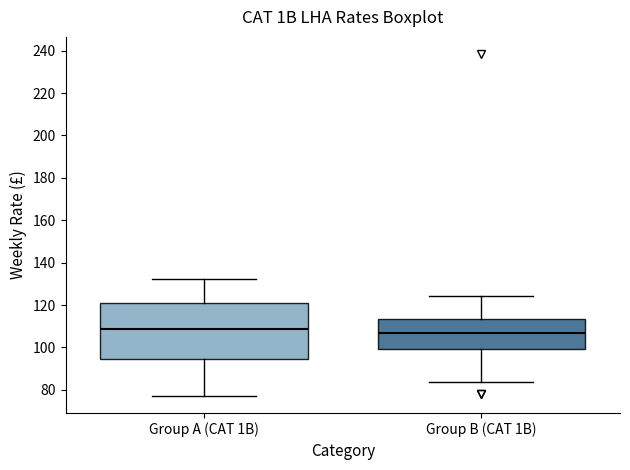

Which box is the tallest, from its lower edge to its upper edge?

Group A (CAT 1B)